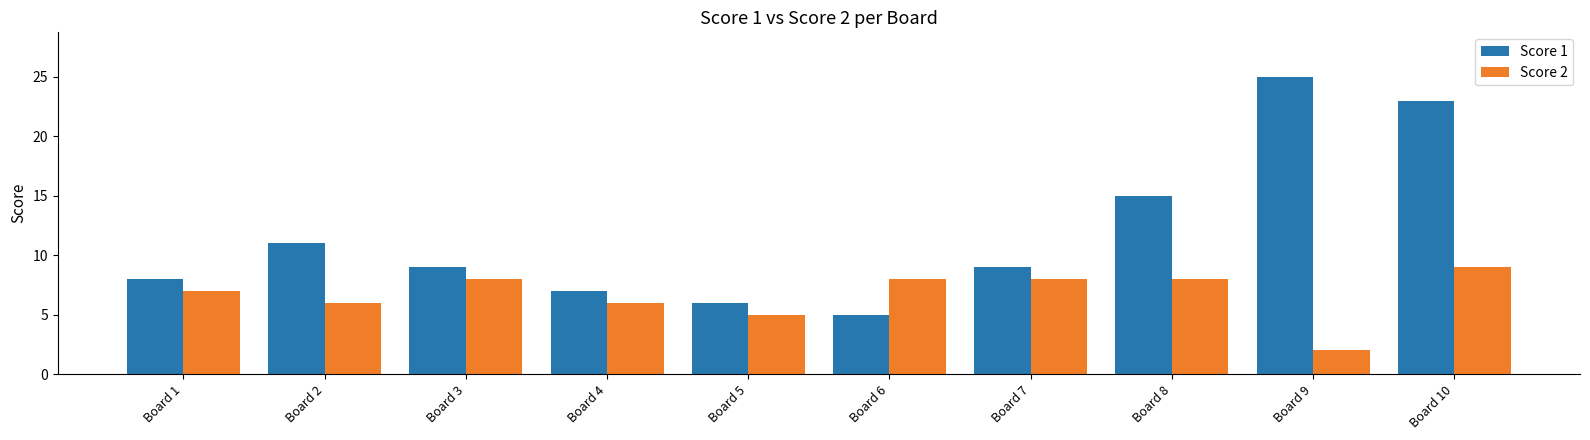

Count the Score 2 values in the range 6 to 8.

7